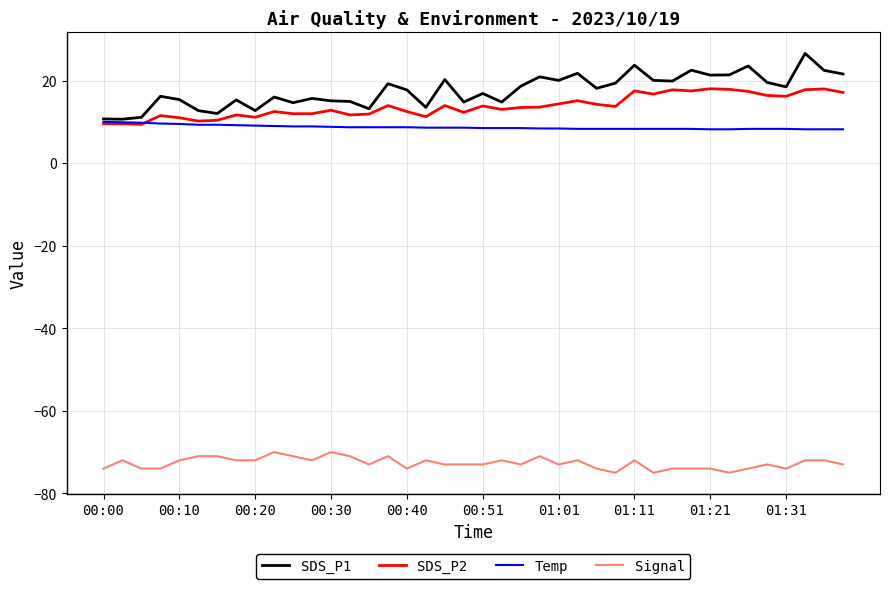

What is the maximum value for SDS_P2?

18.0